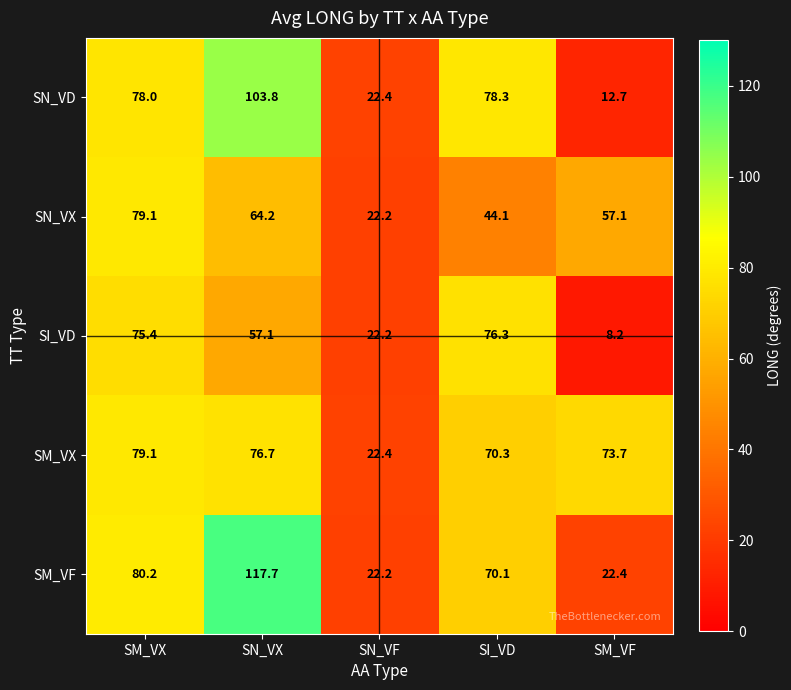

The value of SM_VX at SN_VF is 33.7. True or false?

False